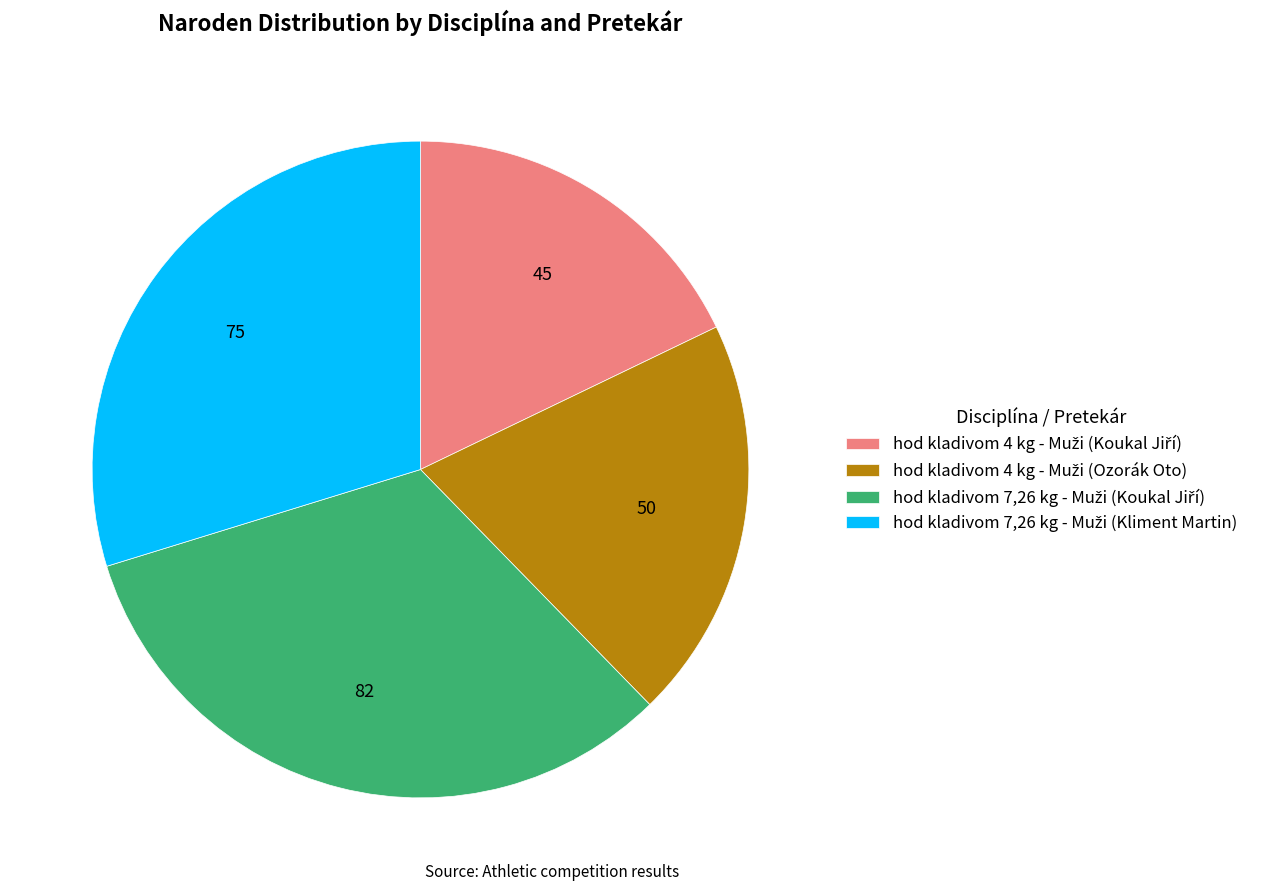

Is there a majority slice in this chart?

No